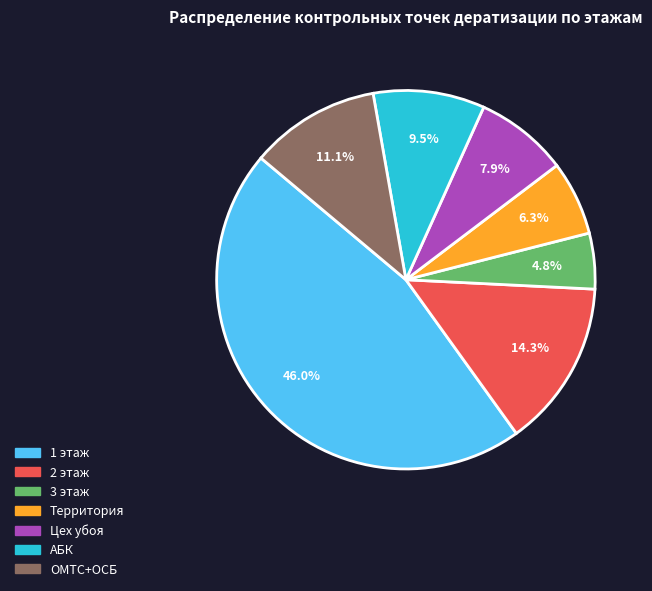

Is it true that АБК is 15% of the pie?

False